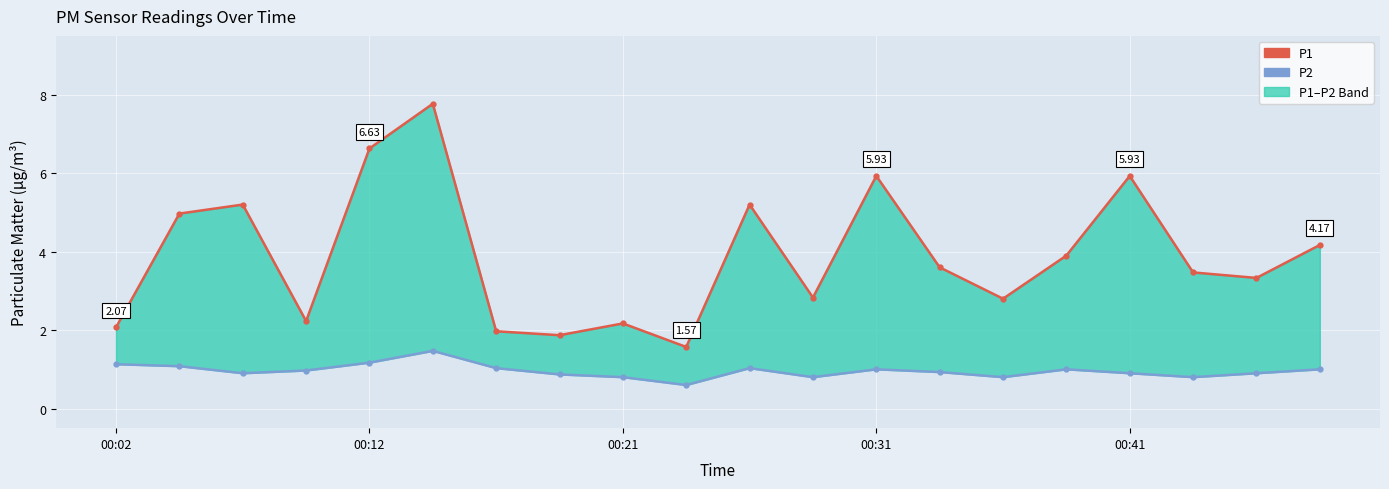

True or false: P1 and P2 intersect in this chart.

False